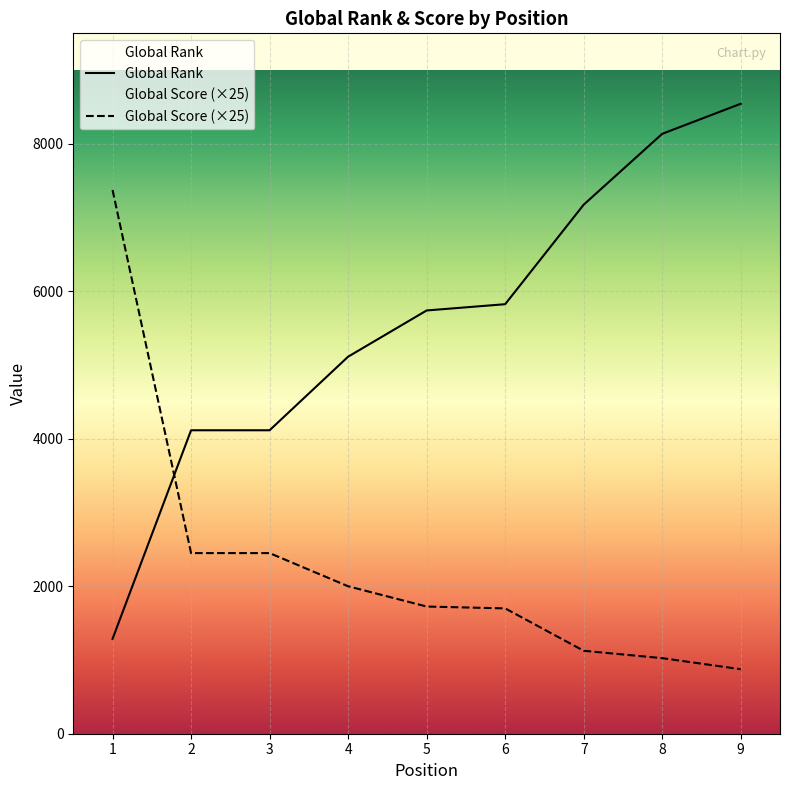

Where do Global Score and Global Rank first cross each other?

1 and 2